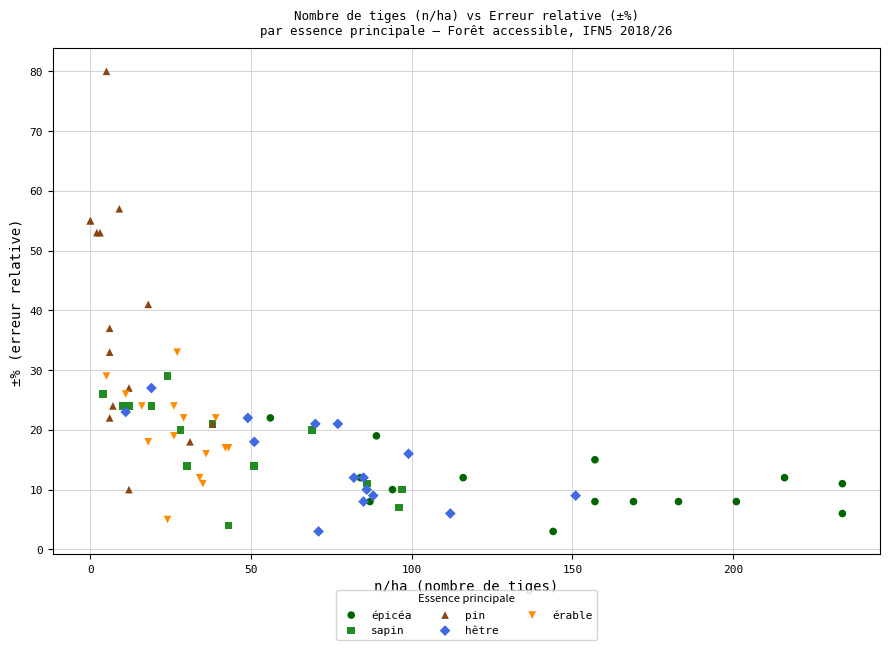

Which series reaches the maximum Y coordinate?

pin